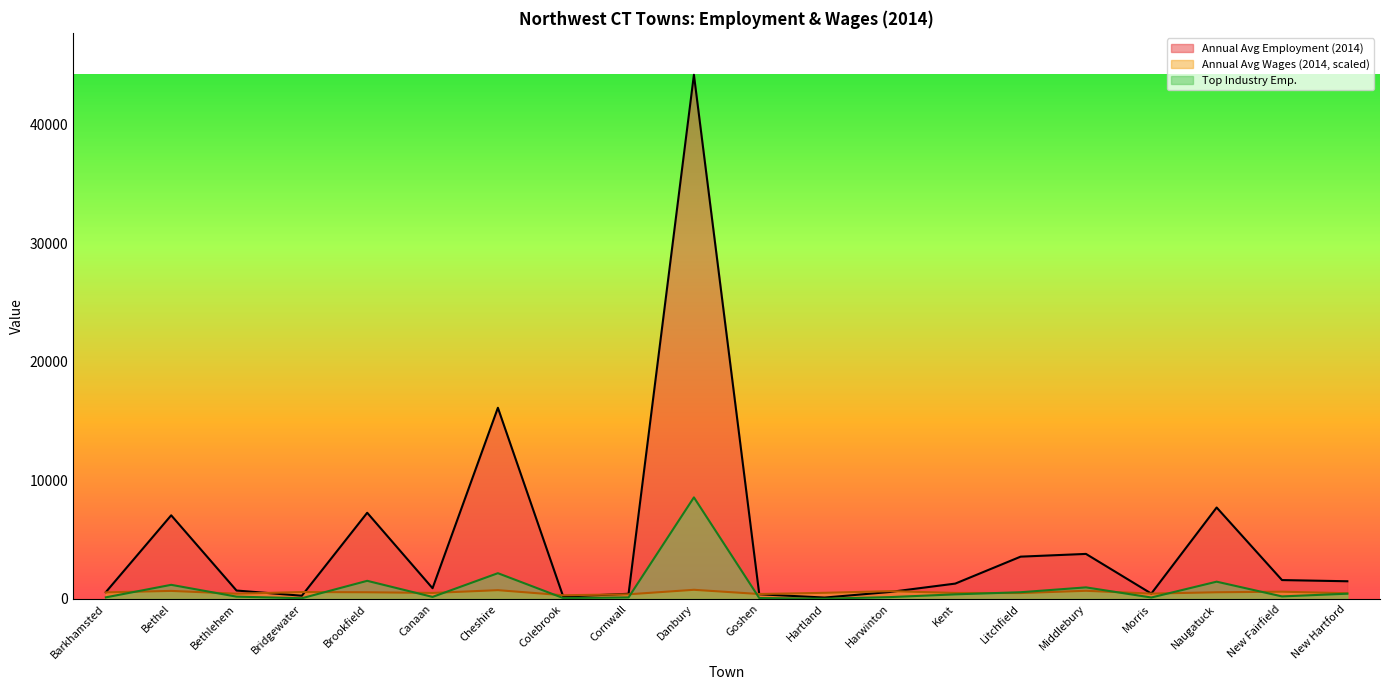

What is the minimum value for Annual Avg Wages (2014, $k)?

310.3